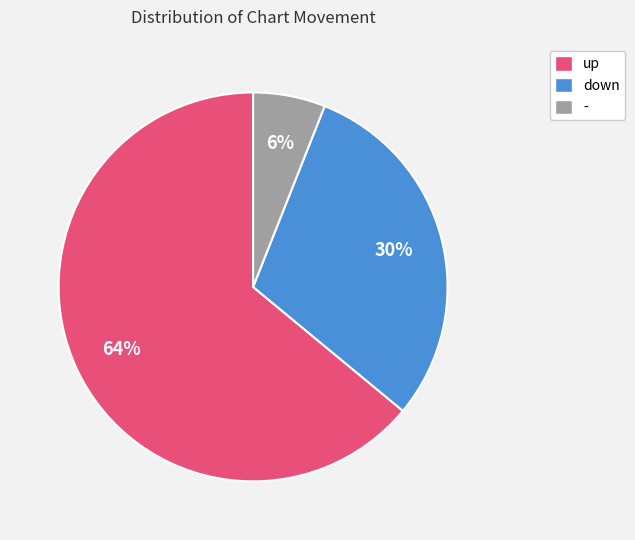

Which slice is the largest?

up